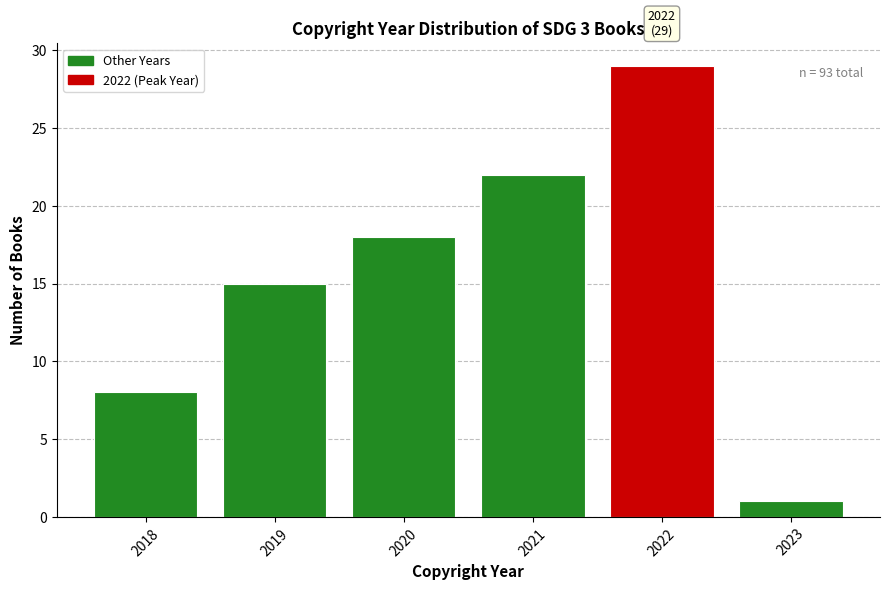

Which range on the x-axis has the tallest bar?

2021.5 to 2022.5